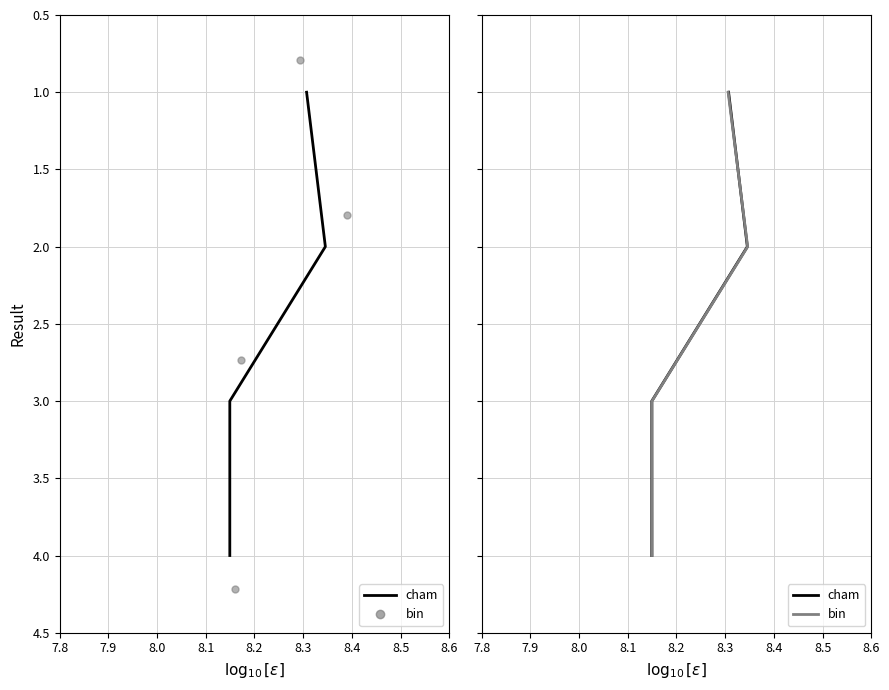

What are all the series names shown in the legend?

cham, bin